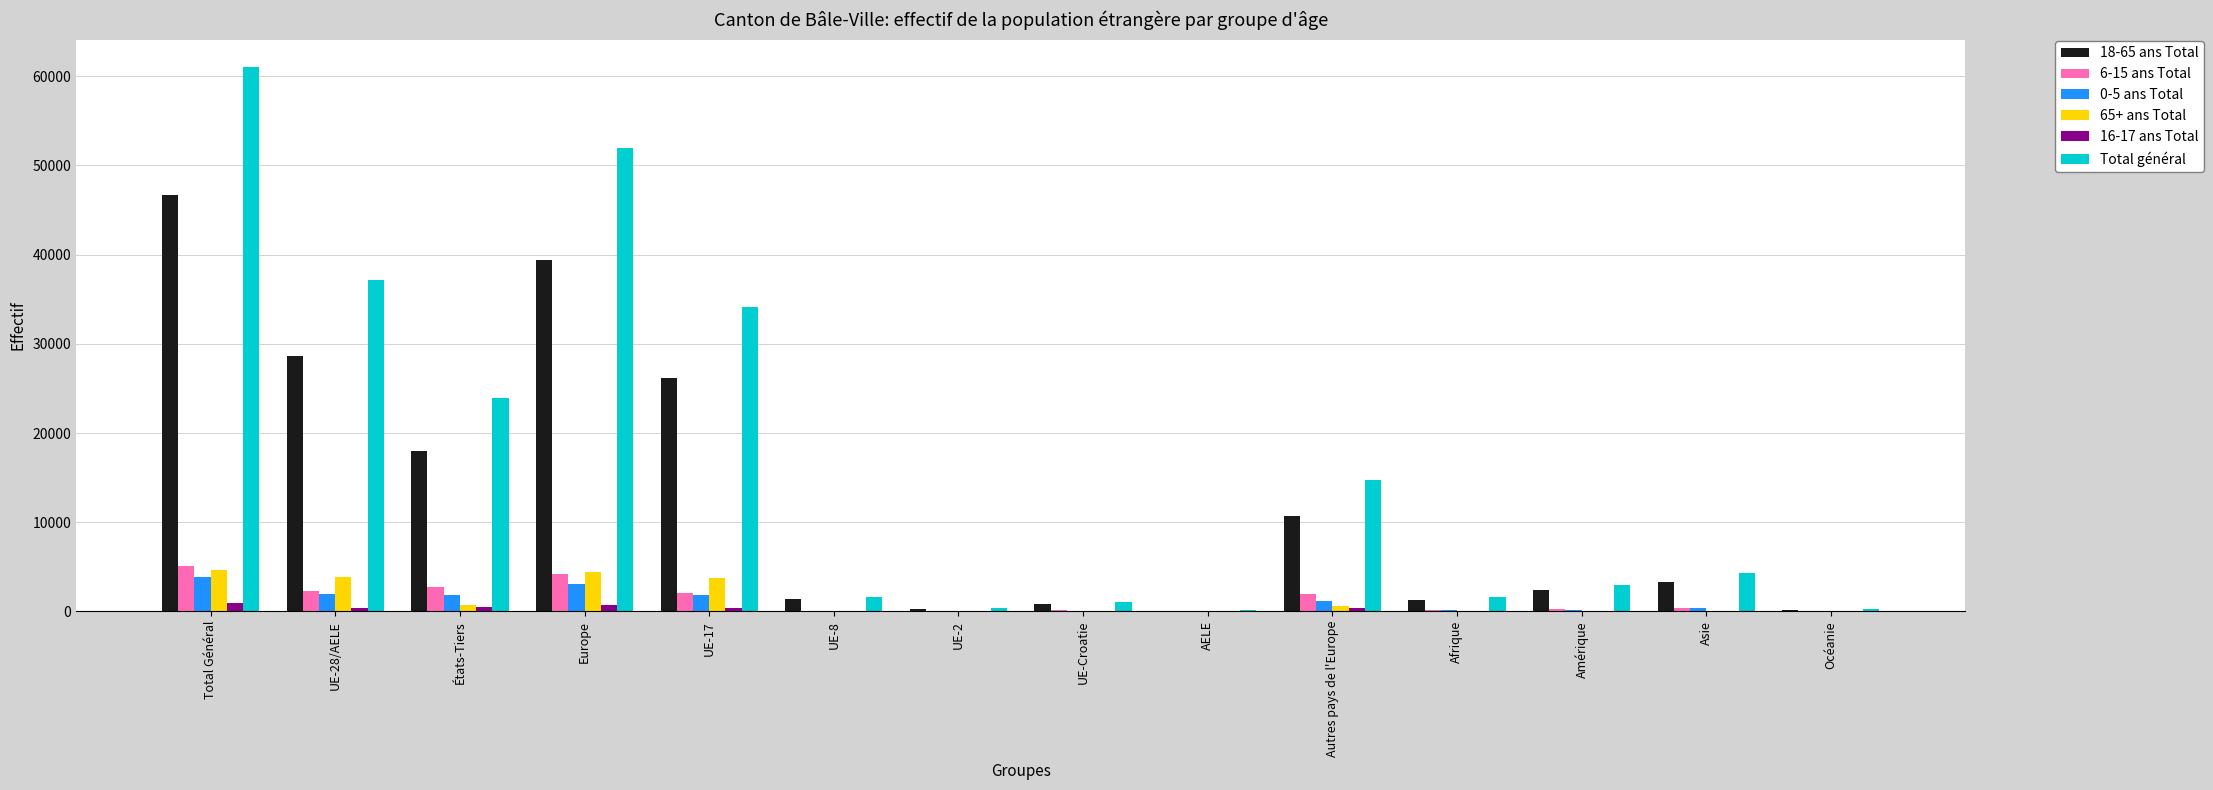

What is the sum of the 0-5 ans Total values at Asie and UE-17?

2217